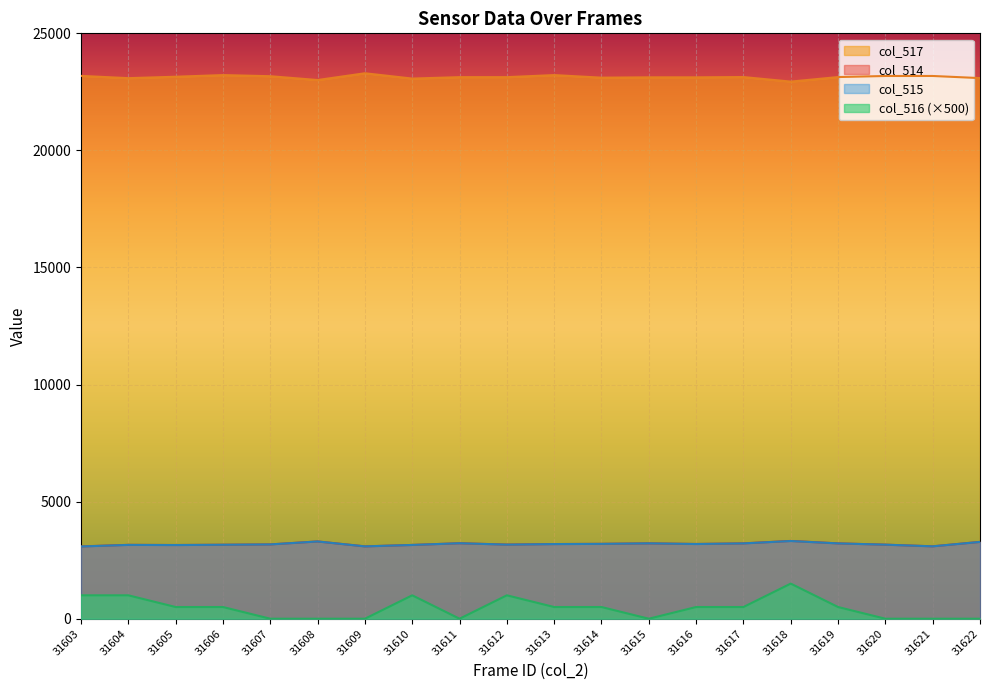

Is it true that col_514 equals 3218 at 31617?

True